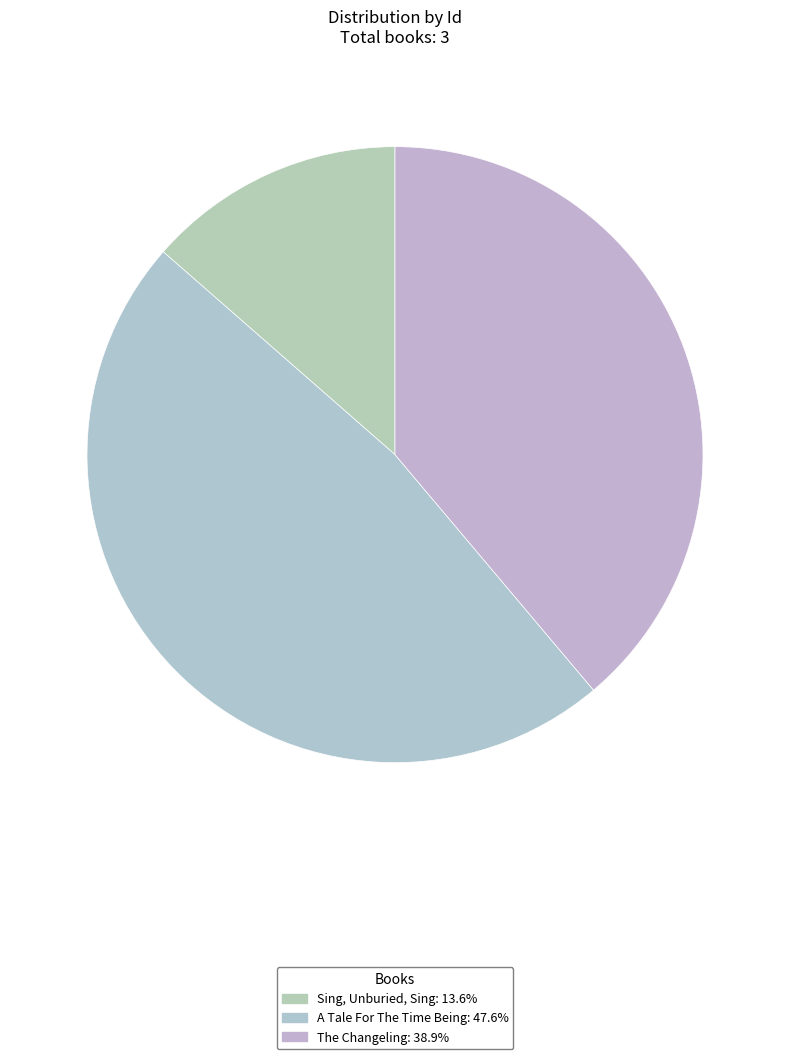

How many slices are in this pie chart?

3